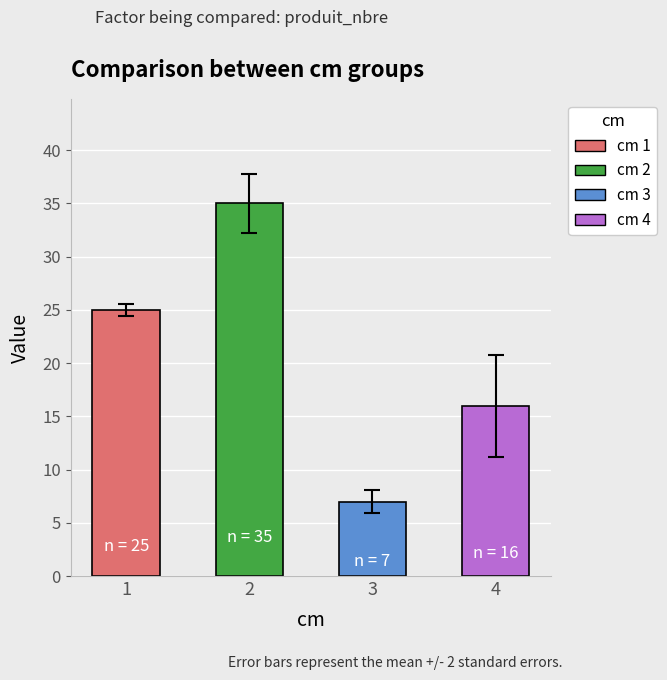

What is the value of the 3rd bar from the left?

7